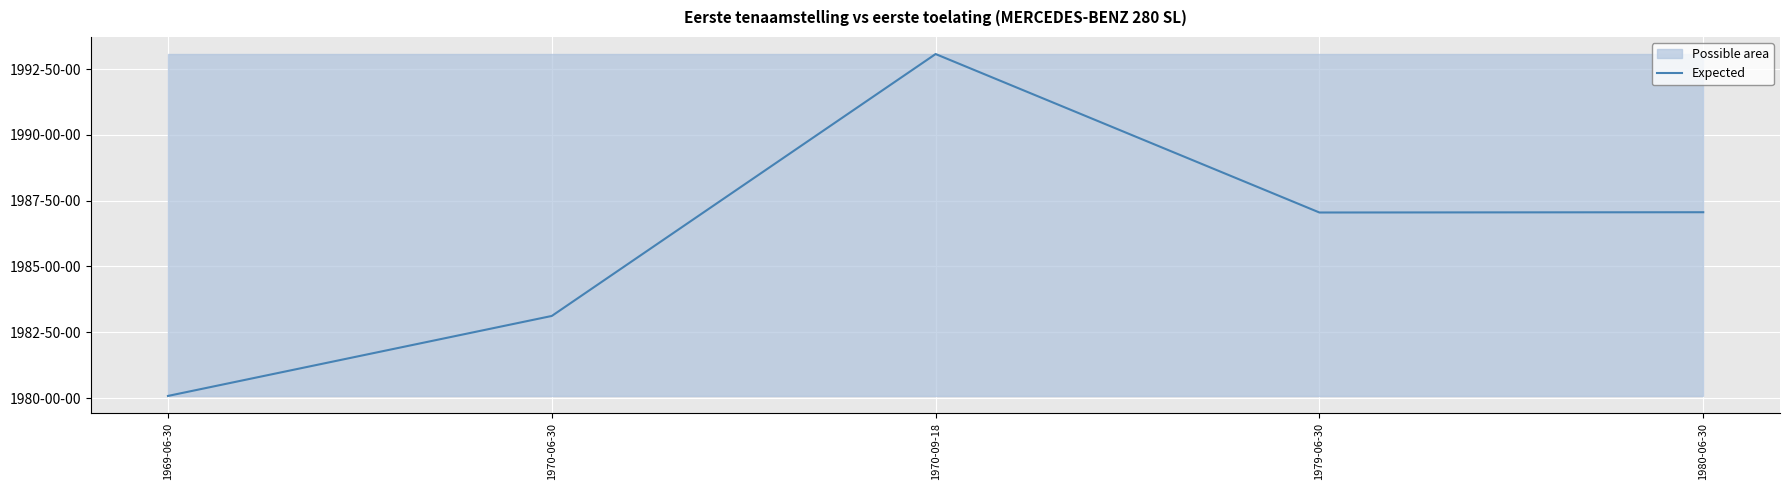

Reading left to right, transcribe all the data shown in this chart.

19800811	19831201	19930716	19870508	19870612